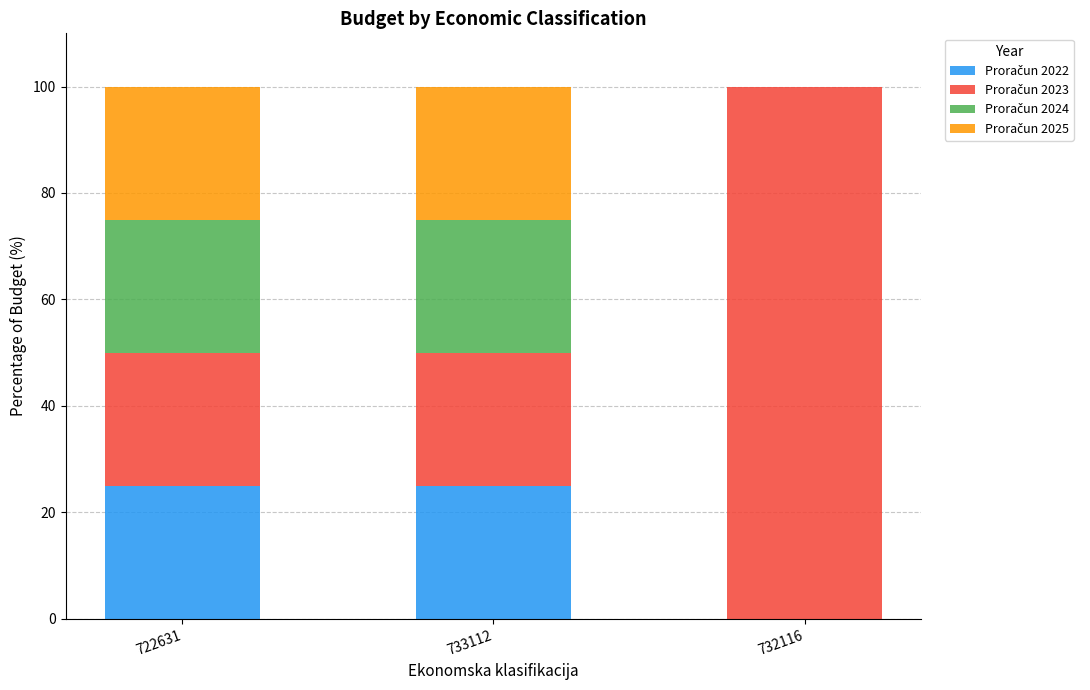

What is the total value across all series at 722631?

100